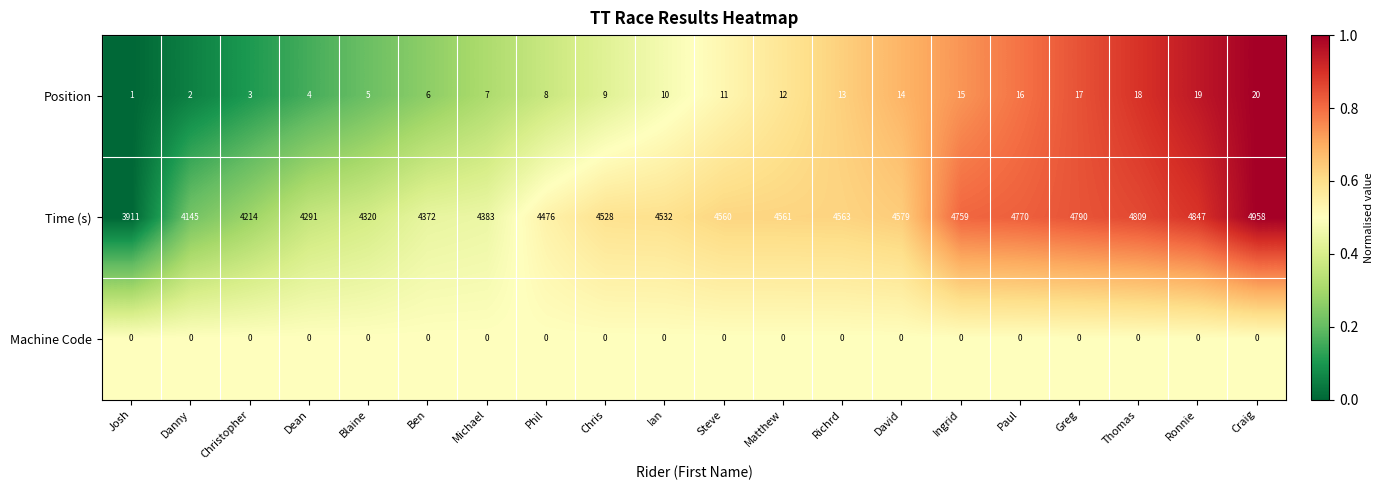

Is the value of Machine Code at Ben greater than the value of Time (s) at Chris?

No